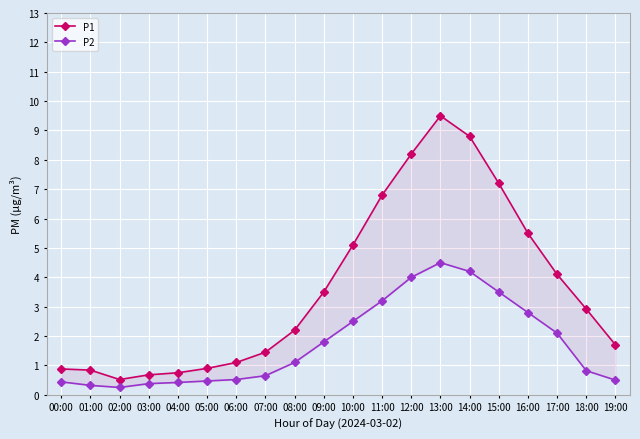

Is it true that P1 equals 0.9 at 05:00?

True